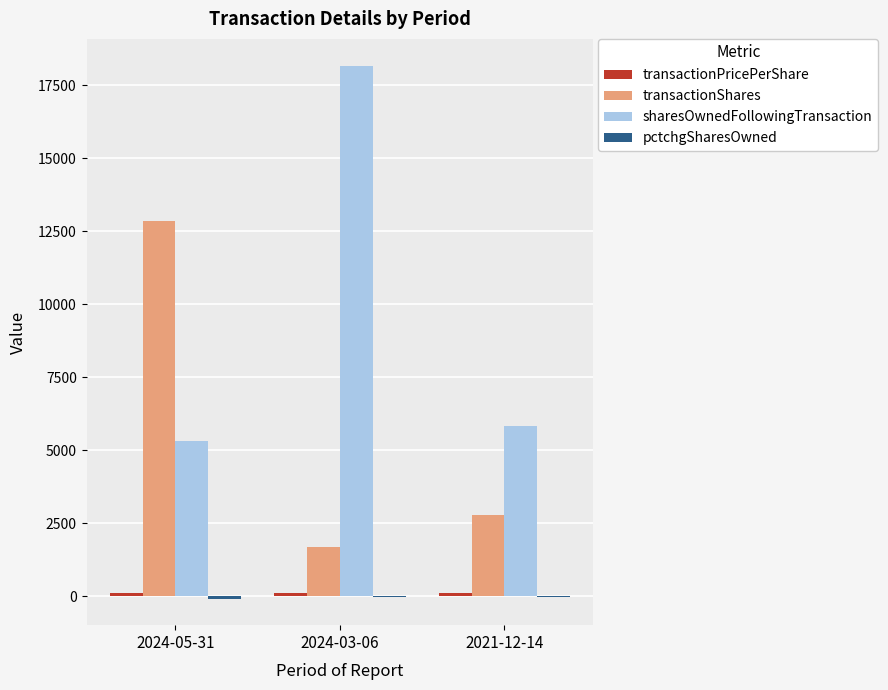

At which label is transactionShares closest to 7281?

2021-12-14